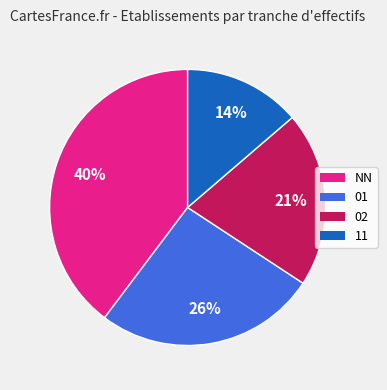

To the nearest percent, what portion does 02 represent?

21%